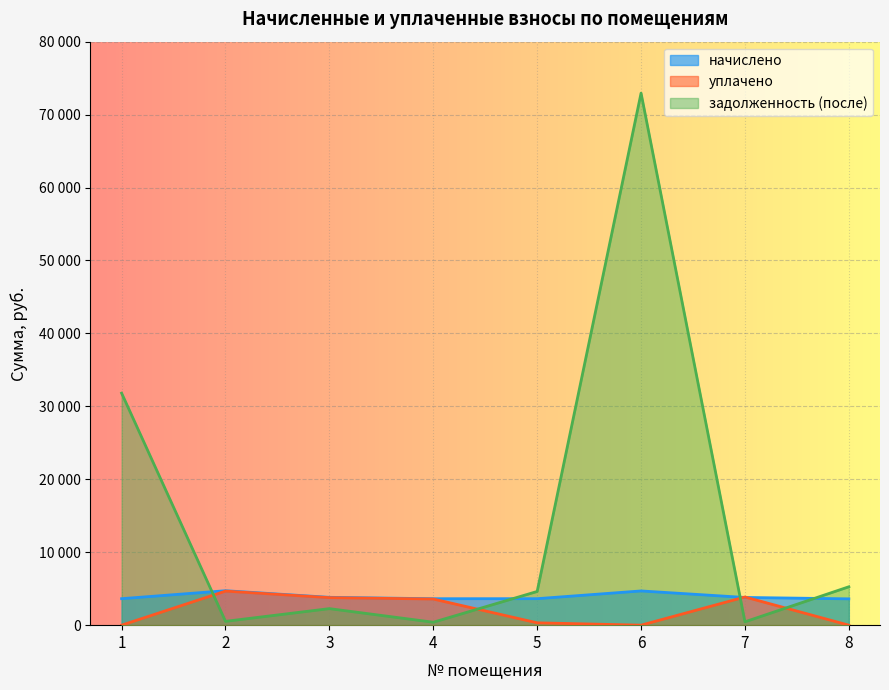

Which category has the lowest value across all series?

1